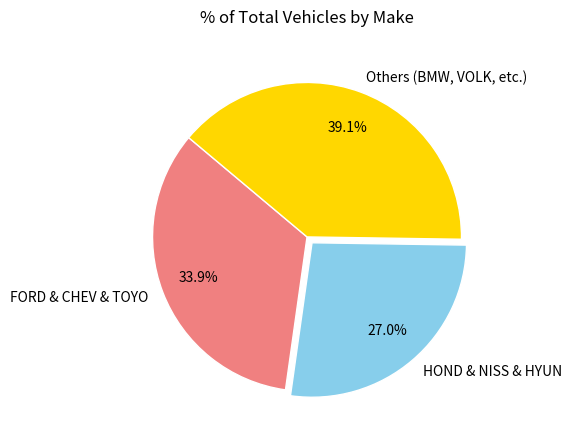

Rank the categories by value from lowest to highest.

HOND & NISS & HYUN, FORD & CHEV & TOYO, Others (BMW, VOLK, etc.)